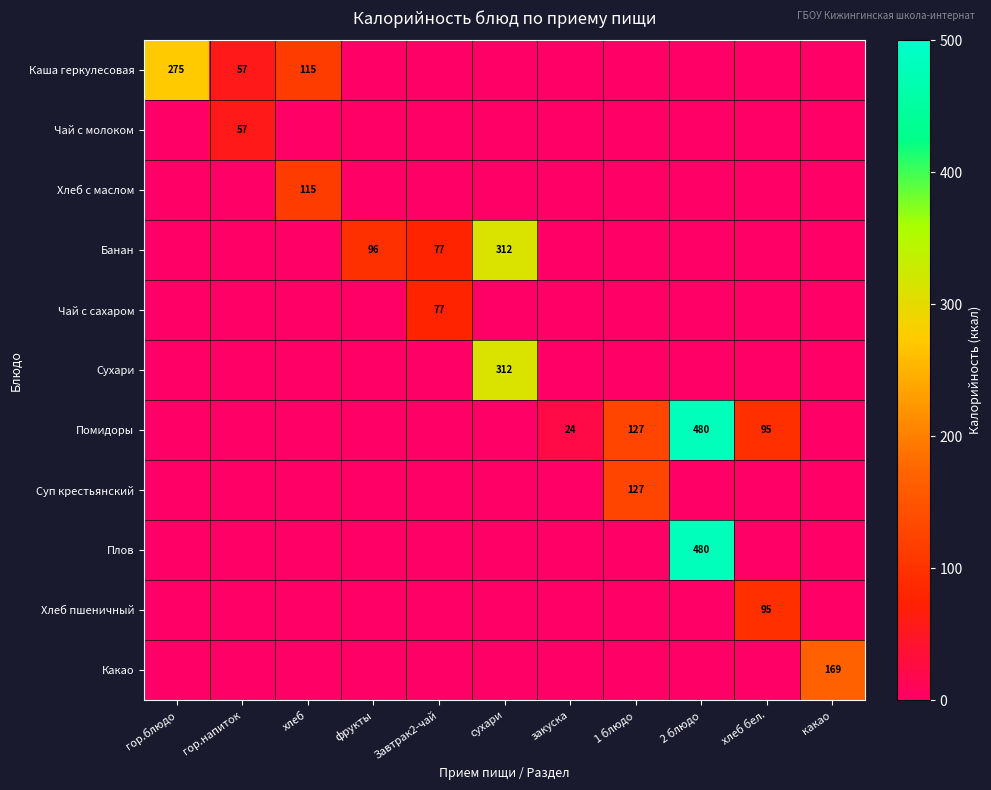

Is it true that Банан equals -101 at закуска?

False